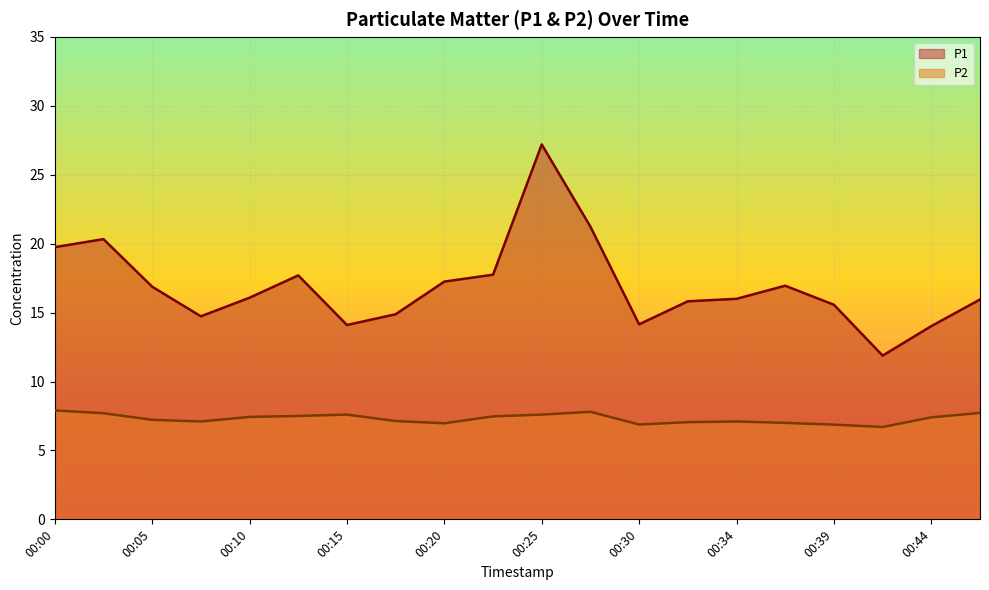

Which series has the largest range (max minus min)?

P1